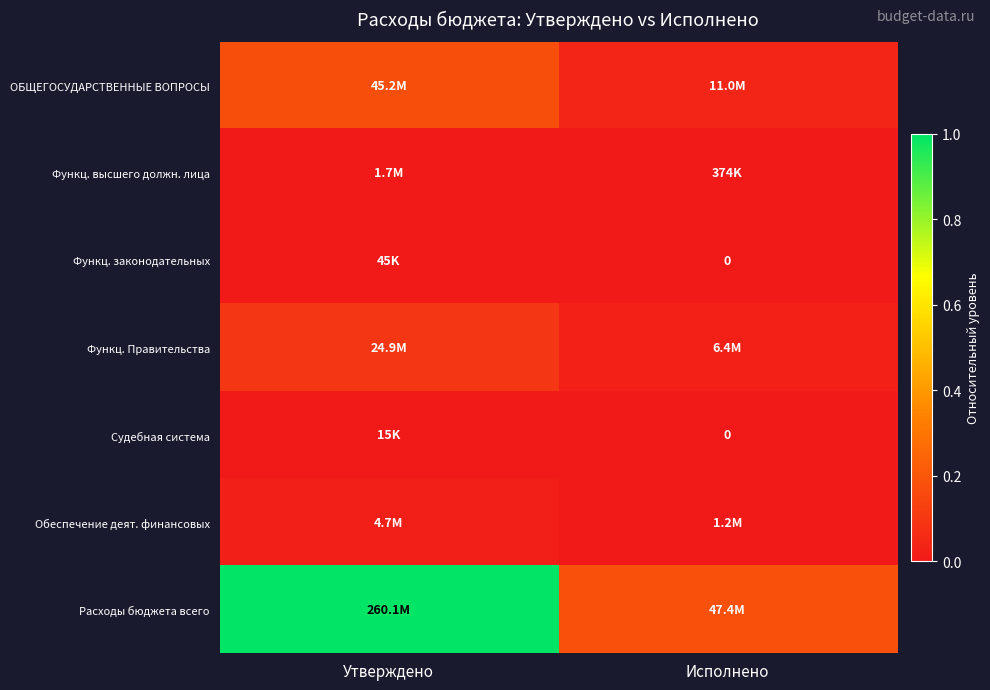

How many data points in Судебная система are above 0?

1